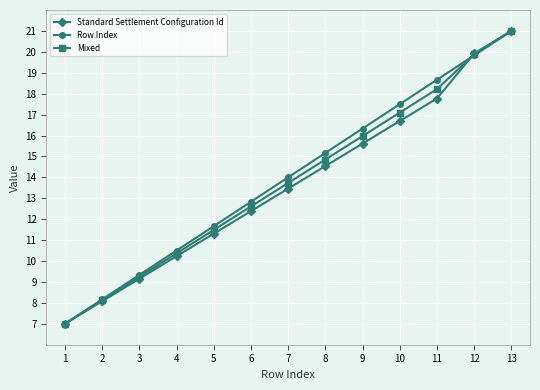

What is the approximate value of Mixed at 2?

8.1